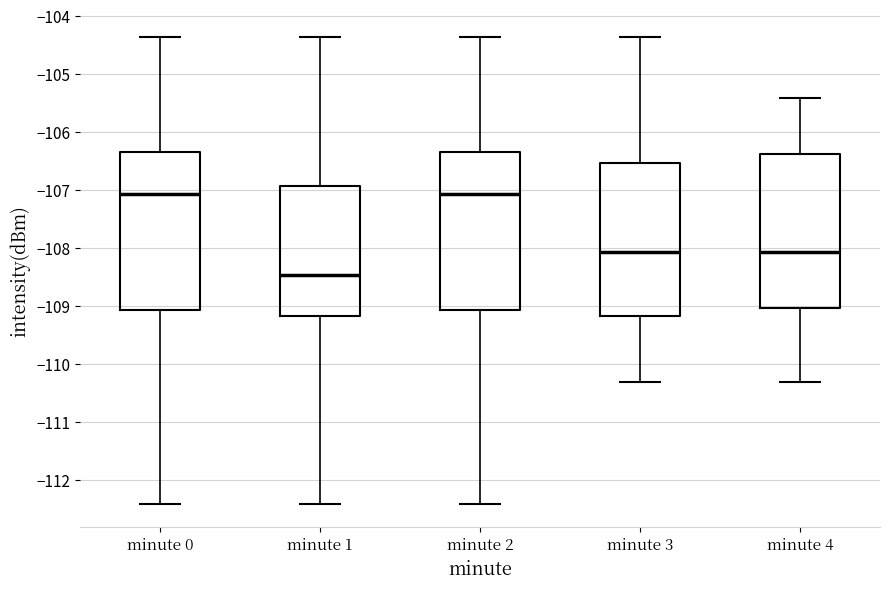

Reading left to right, transcribe this box plot: for each box, give where its median line is, the range the box spans, and where its two whiskers end, as read against the y-axis. The values are not printed on the chart, so give them approximately, as read against the axis.

minute 0: median -107.1, box -109.1 to -106.3, whiskers -112.4 to -104.4
minute 1: median -108.5, box -109.2 to -106.9, whiskers -112.4 to -104.4
minute 2: median -107.1, box -109.1 to -106.3, whiskers -112.4 to -104.4
minute 3: median -108.1, box -109.2 to -106.5, whiskers -110.3 to -104.4
minute 4: median -108.1, box -109.0 to -106.4, whiskers -110.3 to -105.4